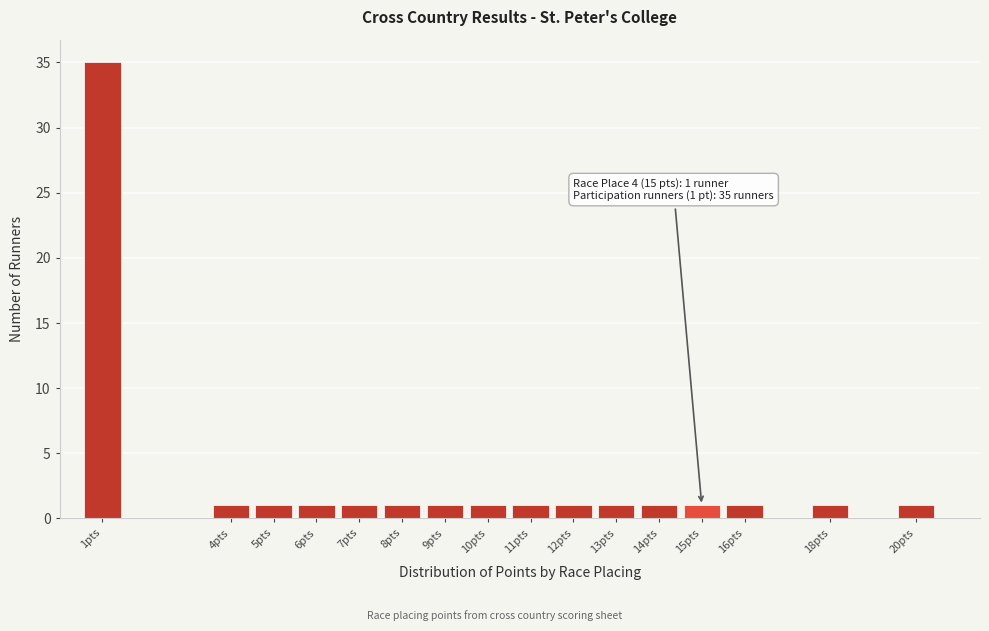

Over which range of the x-axis is the bar tallest?

0.5 to 1.5